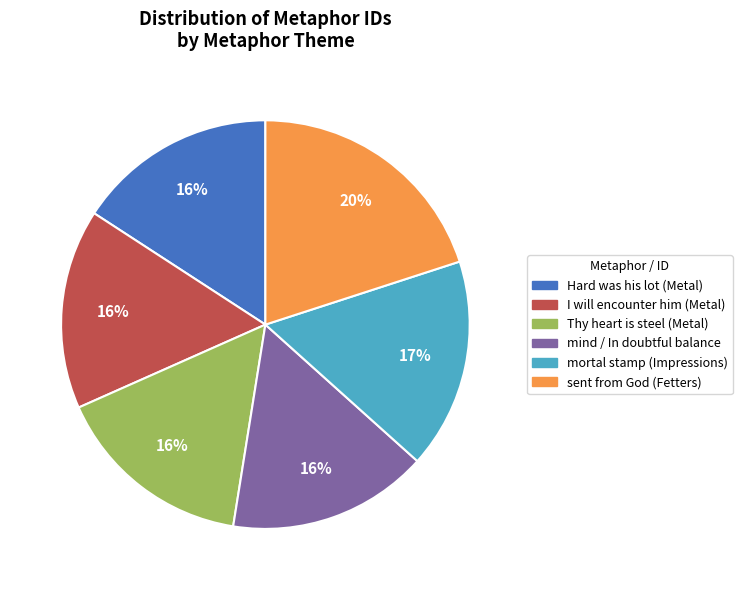

To the nearest percent, what is the difference between the mind / In doubtful balance and sent from God (Fetters) slice percentages?

4%